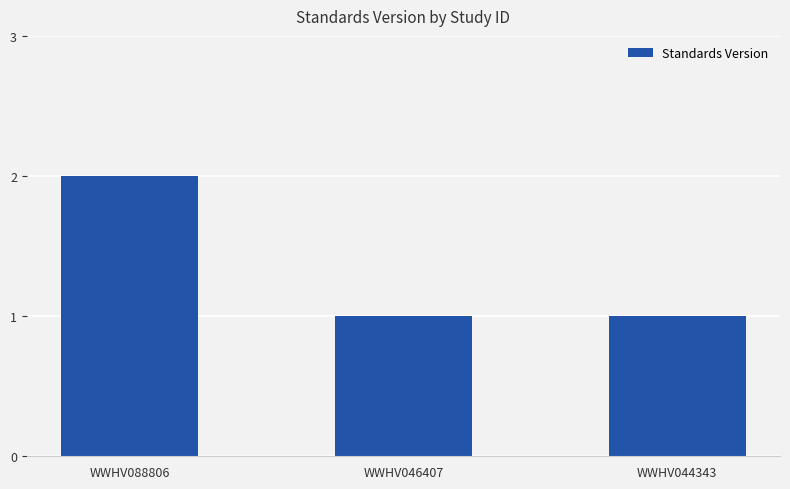

What is the difference between the maximum and minimum values?

1